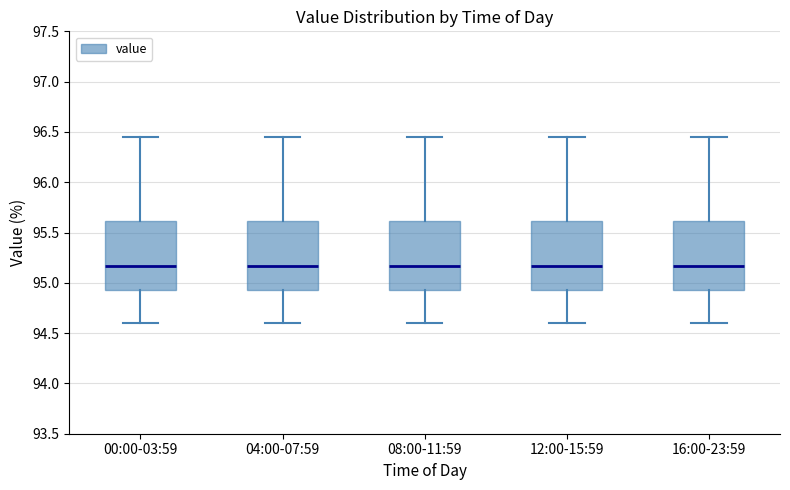

Reading left to right, read every box against the y-axis: the position of its median line, the range the box covers, and the ends of its whiskers. The values are not printed on the chart, so give them approximately, as read against the axis.

00:00-03:59: median 95.15, box 94.95 to 95.60, whiskers 94.60 to 96.45
04:00-07:59: median 95.15, box 94.95 to 95.60, whiskers 94.60 to 96.45
08:00-11:59: median 95.15, box 94.95 to 95.60, whiskers 94.60 to 96.45
12:00-15:59: median 95.15, box 94.95 to 95.60, whiskers 94.60 to 96.45
16:00-23:59: median 95.15, box 94.95 to 95.60, whiskers 94.60 to 96.45